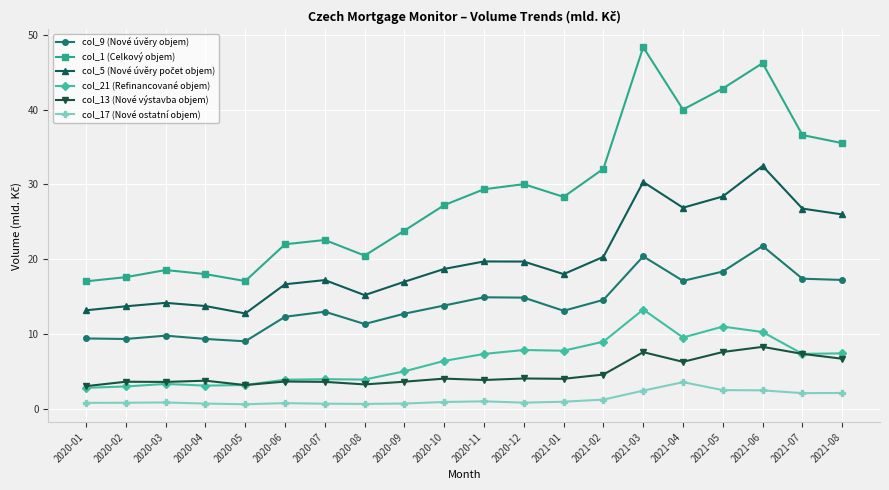

The value of col_9 (Nové úvěry objem) at 2020-12 is 22.8. True or false?

False